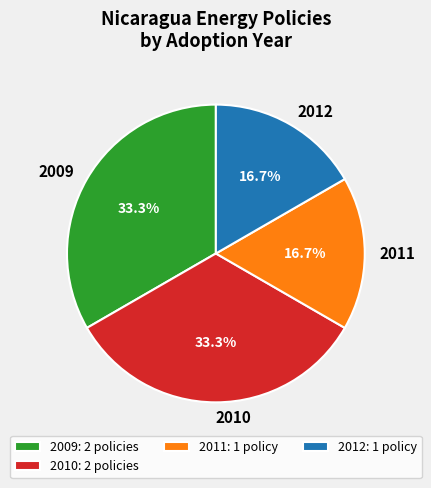

What portion of the pie excludes 2010?

66.7%